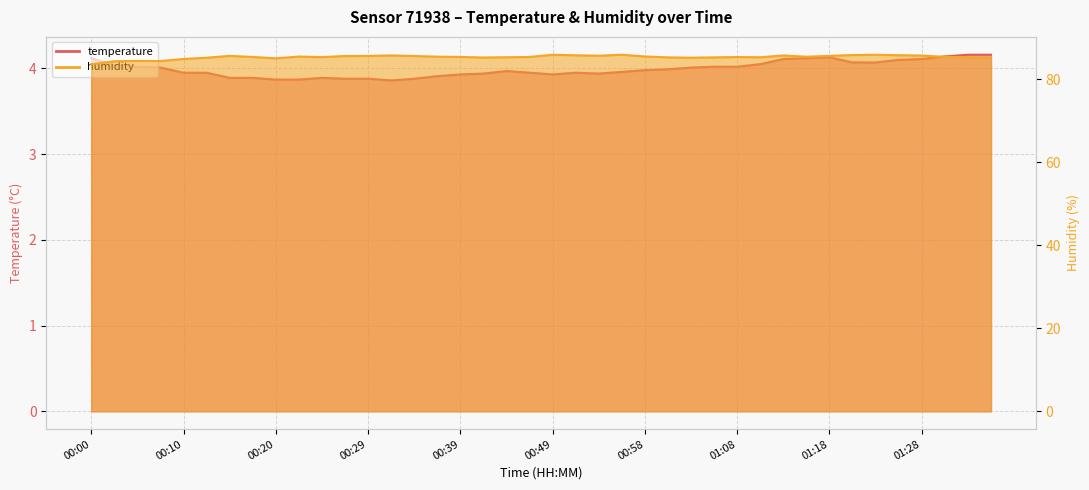

Between 00:07 and 01:11, which series saw the biggest shift?

humidity